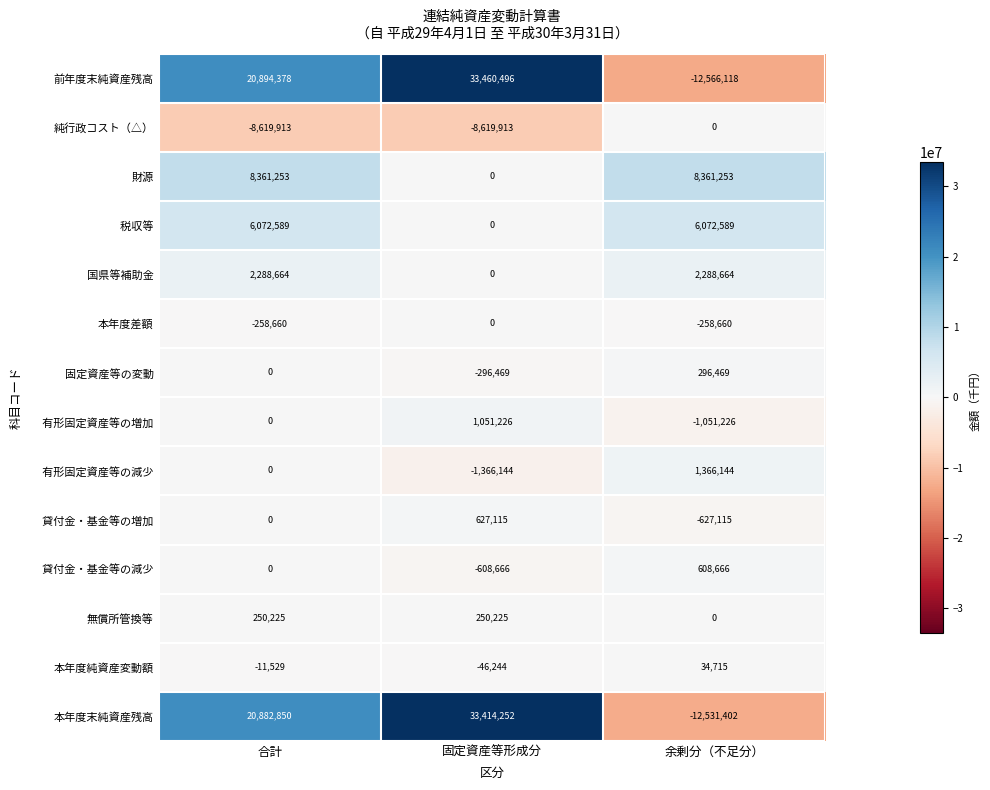

What is the total value across all series at 余剰分（不足分）?

-8006021